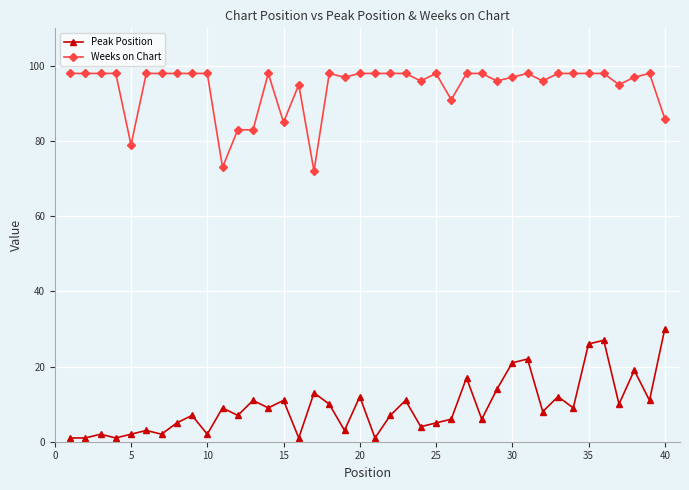

True or false: Peak Position and Weeks on Chart intersect in this chart.

False